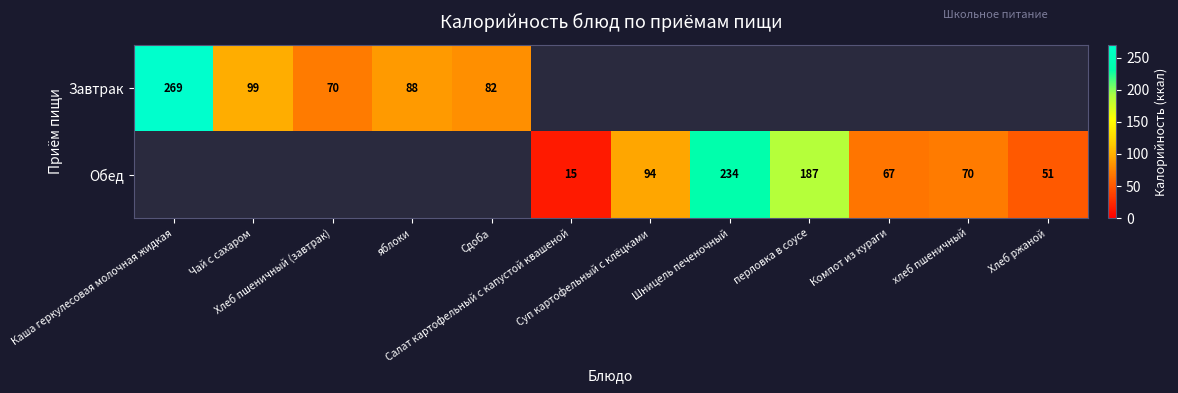

List the series in order of their overall mean, highest first.

Завтрак, Обед